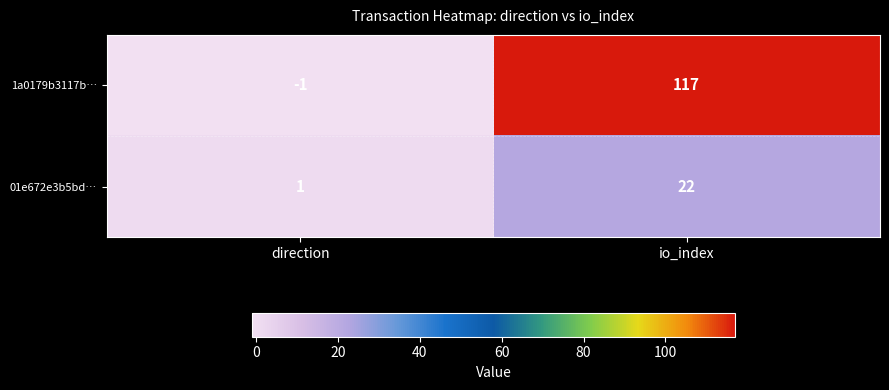

Rank the series by their maximum value, from lowest to highest.

01e672e3b5bd…, 1a0179b3117b…